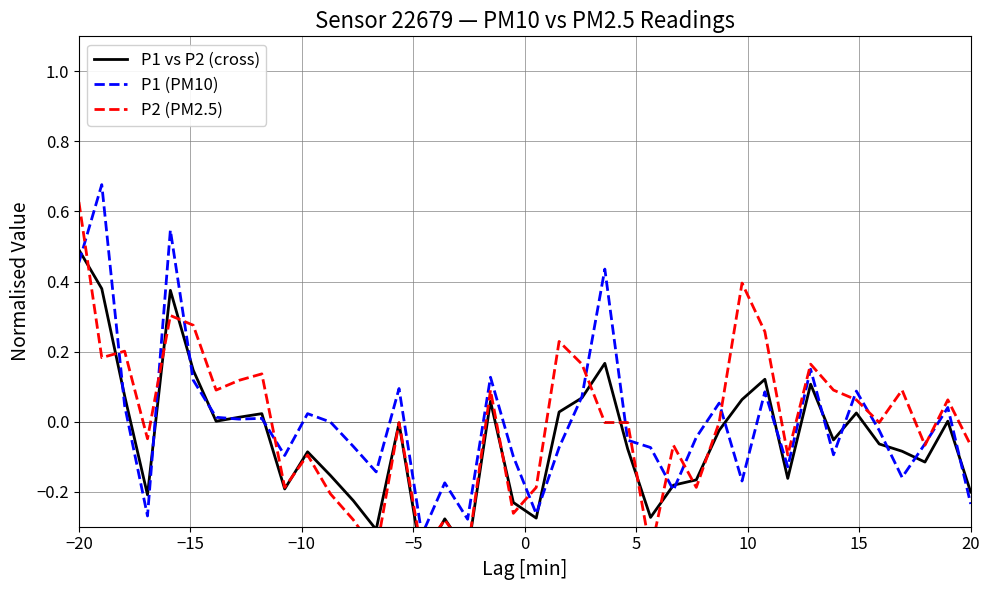

How many data points in P2 (PM2.5) are less than 0?

22